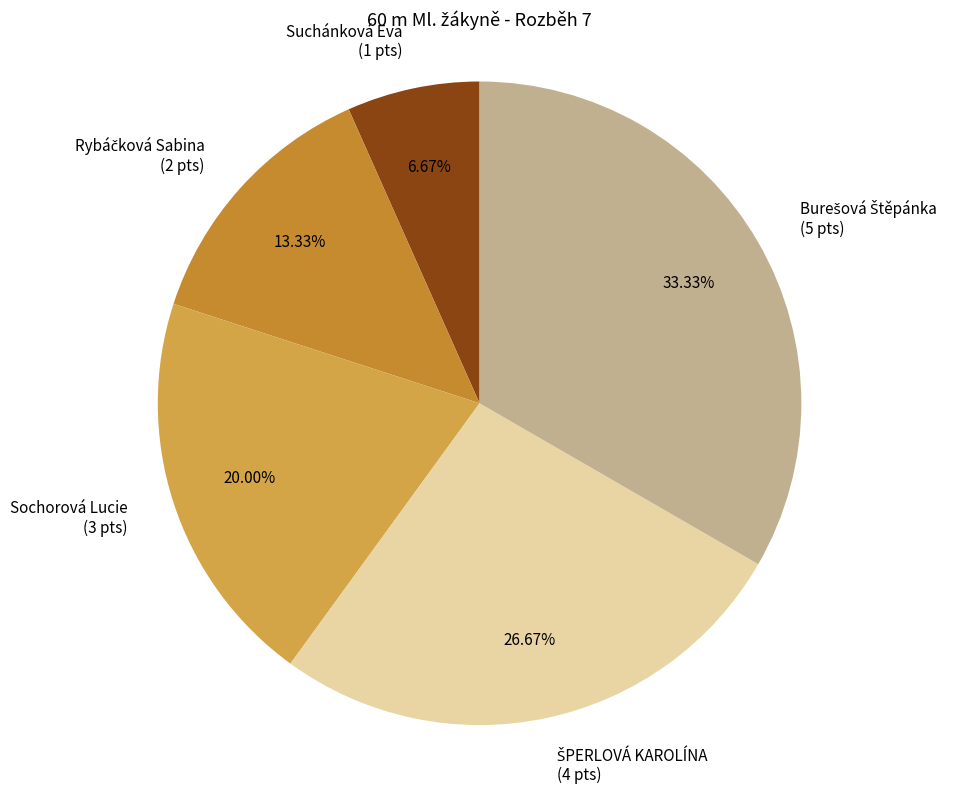

Which has a higher value, Sochorová Lucie (3 pts) or Suchánková Eva (1 pts)?

Sochorová Lucie (3 pts)